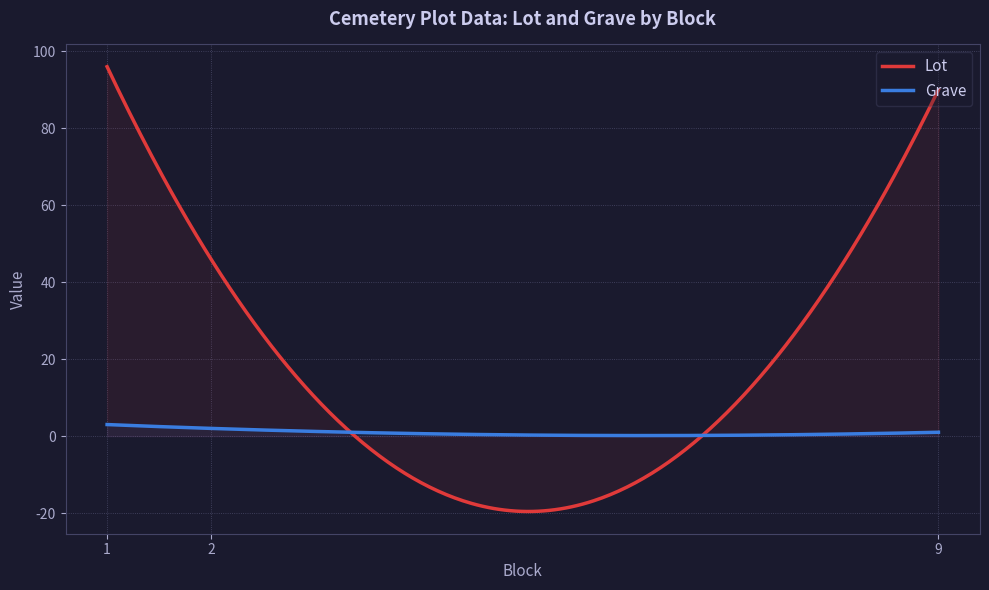

Rank the series by their average value, from lowest to highest.

Grave, Lot